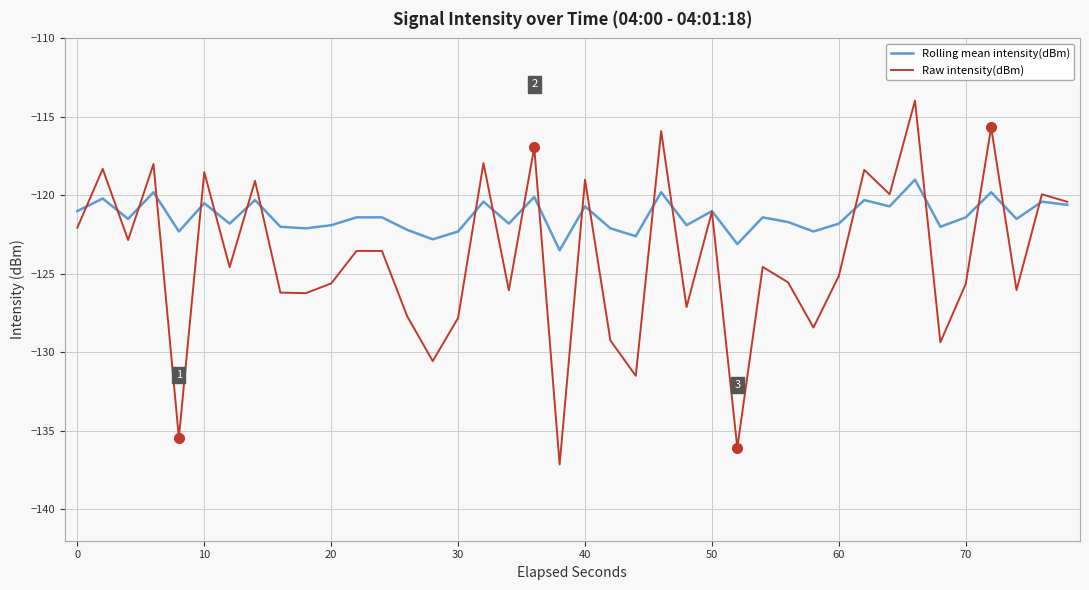

What is the lowest value of the Rolling mean intensity(dBm) series?

-123.5